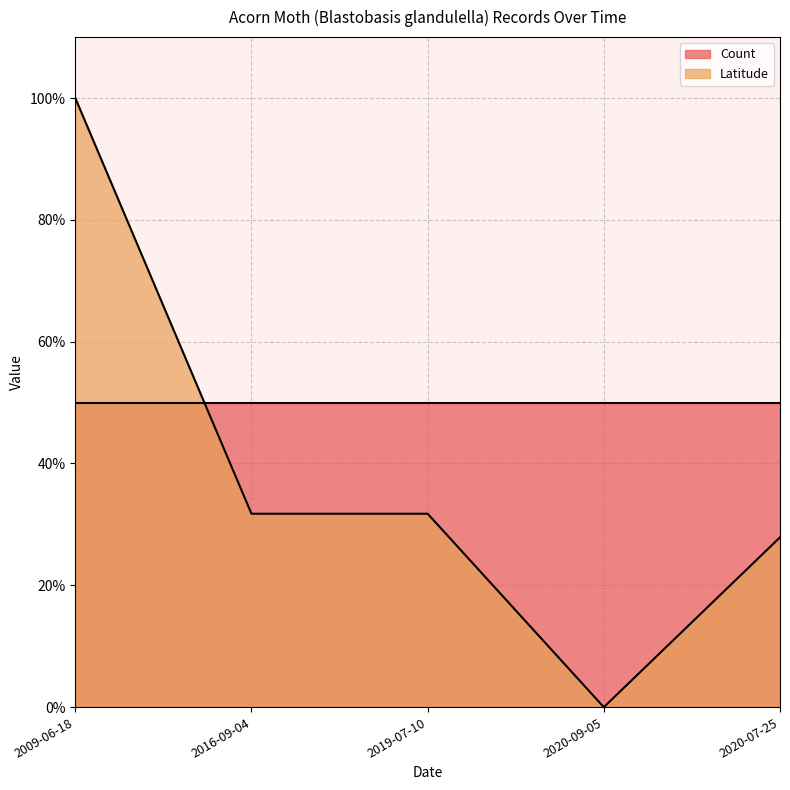

What is the approximate value of Count at 2020-09-05?

50.0